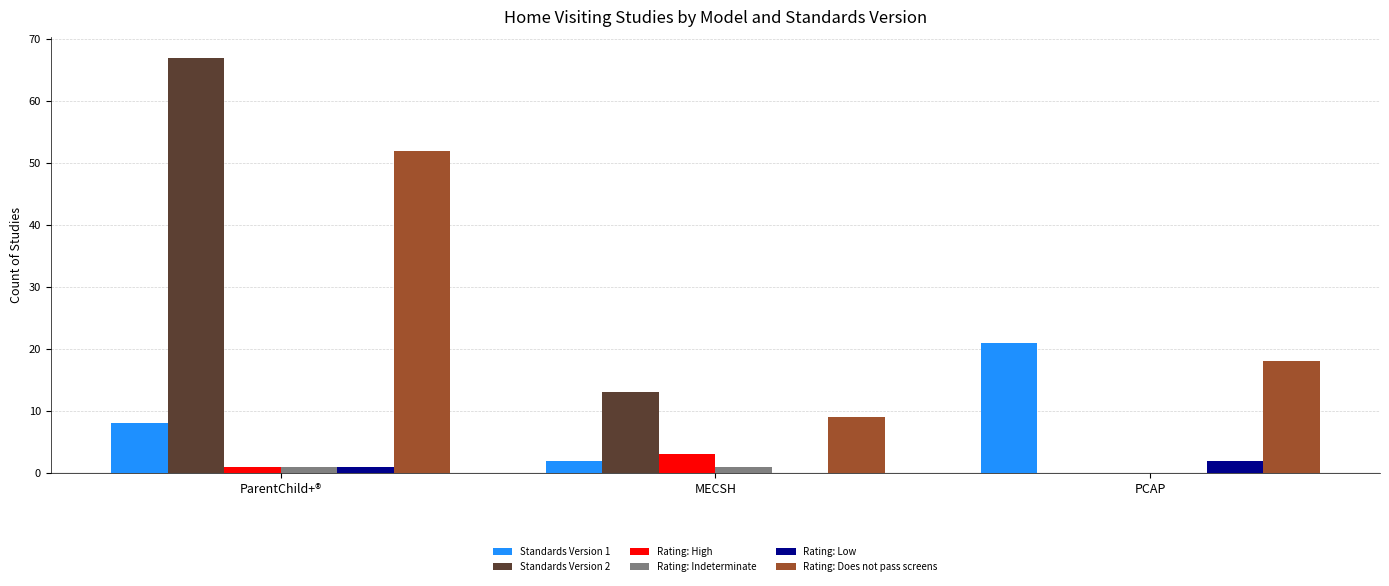

Reading left to right, extract all data points from this chart.

Standards Version 1: ParentChild+®=8	MECSH=2	PCAP=21
Standards Version 2: ParentChild+®=67	MECSH=13	PCAP=0
Rating: High: ParentChild+®=1	MECSH=3	PCAP=0
Rating: Indeterminate: ParentChild+®=1	MECSH=1	PCAP=0
Rating: Low: ParentChild+®=1	MECSH=0	PCAP=2
Rating: Does not pass screens: ParentChild+®=52	MECSH=9	PCAP=18